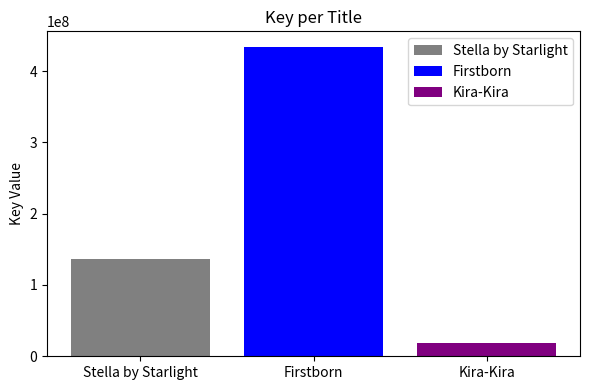

The value of Firstborn at Firstborn is 283982561. True or false?

False